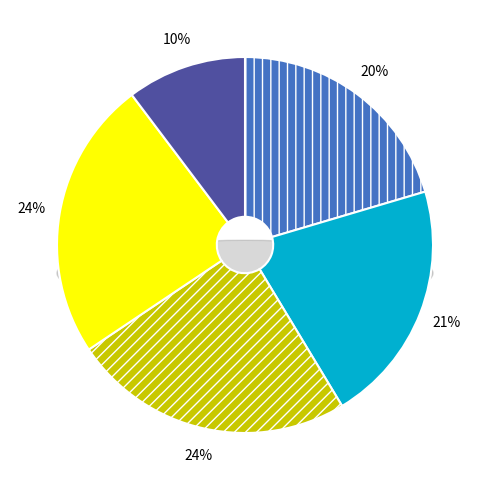

Is VICTORIAN ARTISTS SOCIETY the majority of the pie?

No